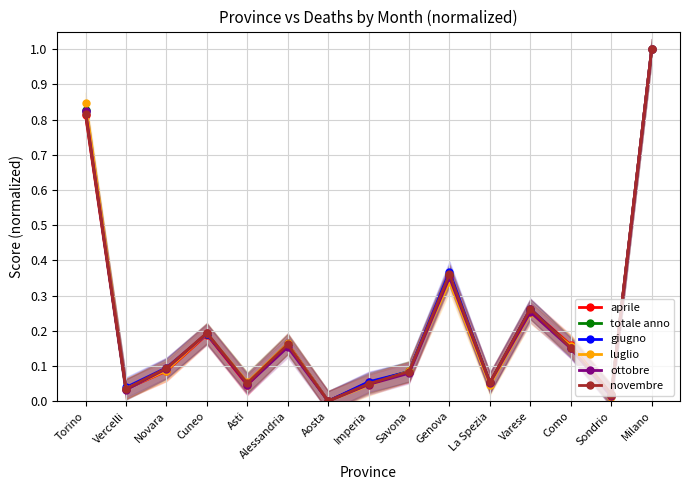

At which category does novembre reach its first local peak?

Cuneo